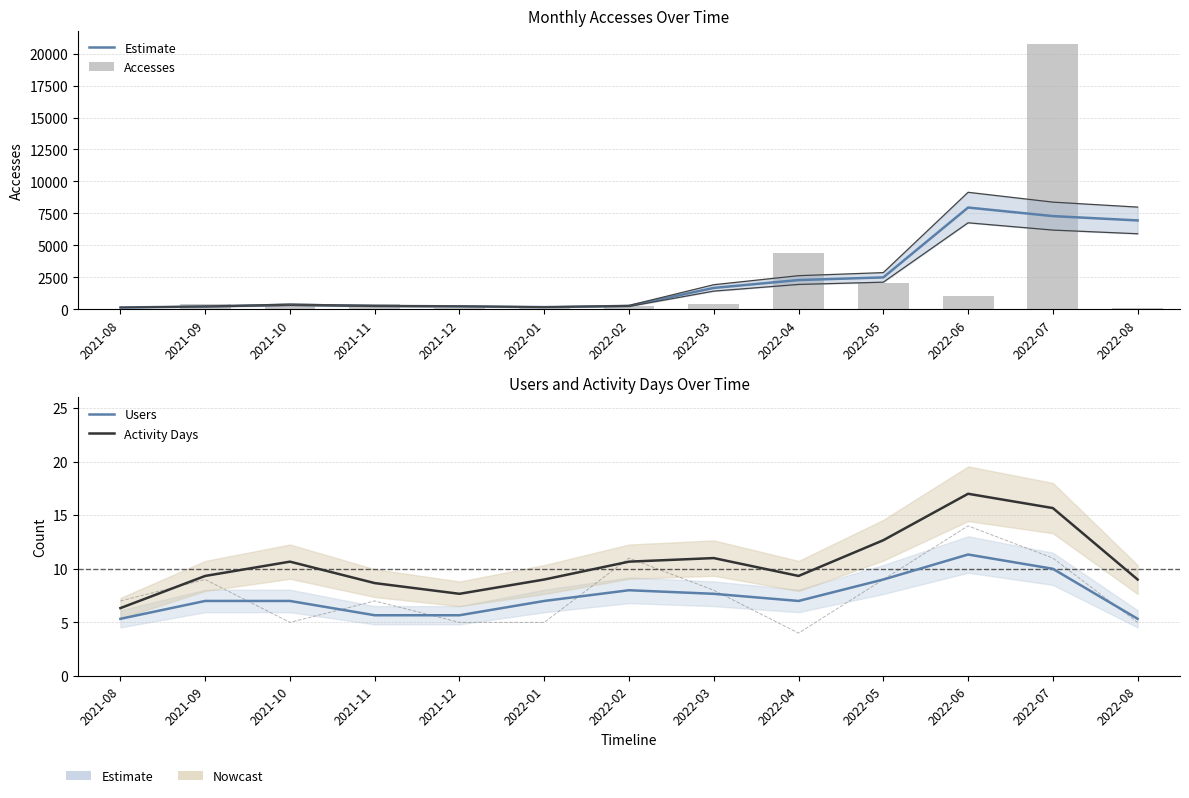

List the labels in order of Users value, largest first.

2022-06, 2022-07, 2022-05, 2022-02, 2022-03, 2021-09, 2022-01, 2022-04, 2021-10, 2021-11, 2021-12, 2021-08, 2022-08